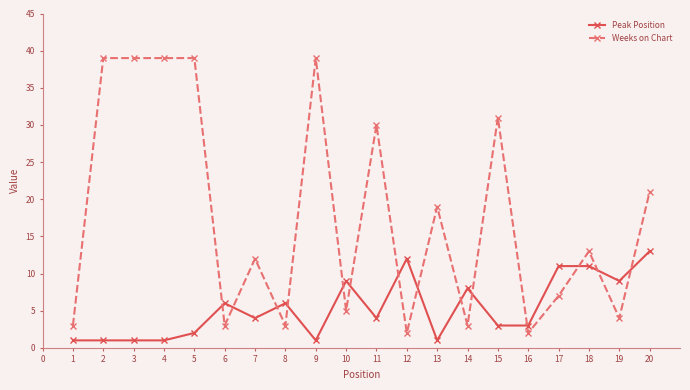

Between 7 and 14, which series saw the biggest shift?

Weeks on Chart